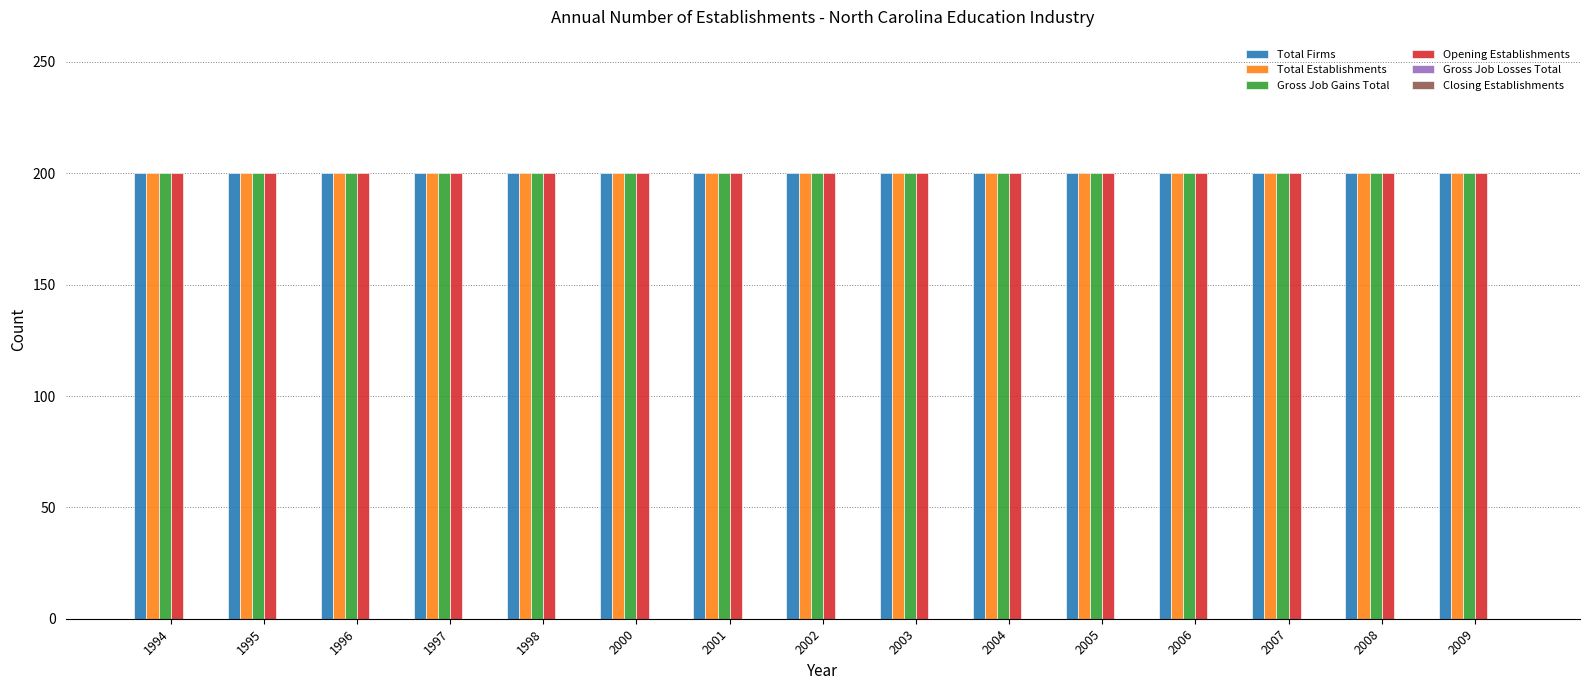

Where is Total Firms nearest to the value 200?

1994